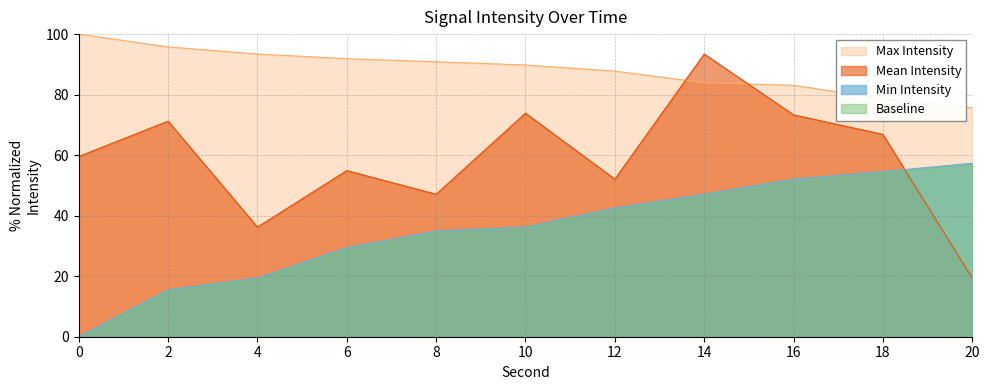

What is the sum of all Max values?

970.9